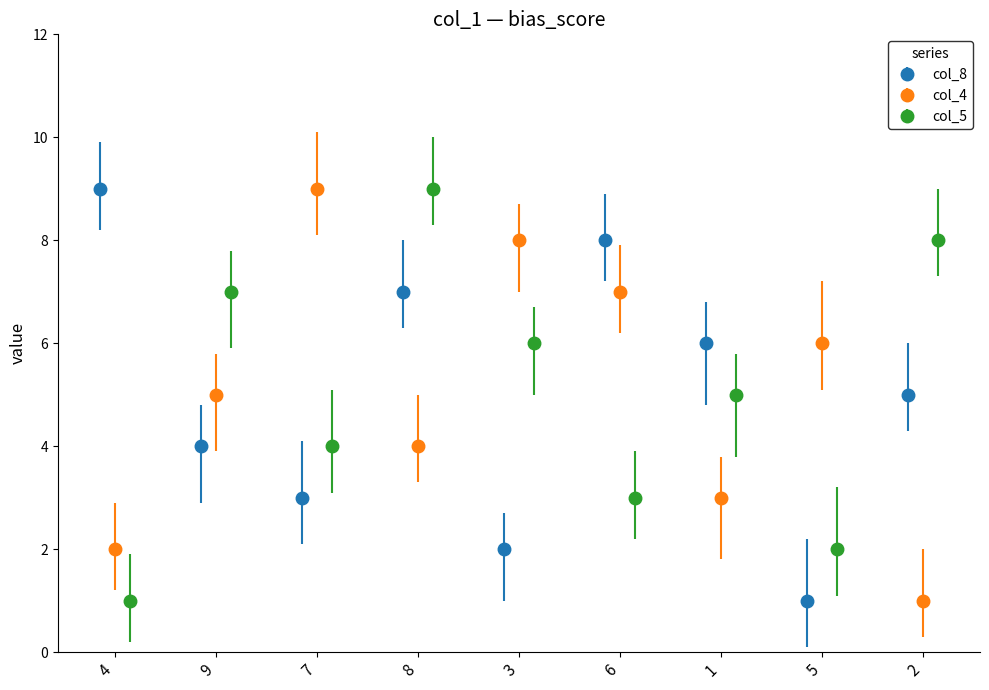

What is the sum of the col_4 values at 2 and 5?

7